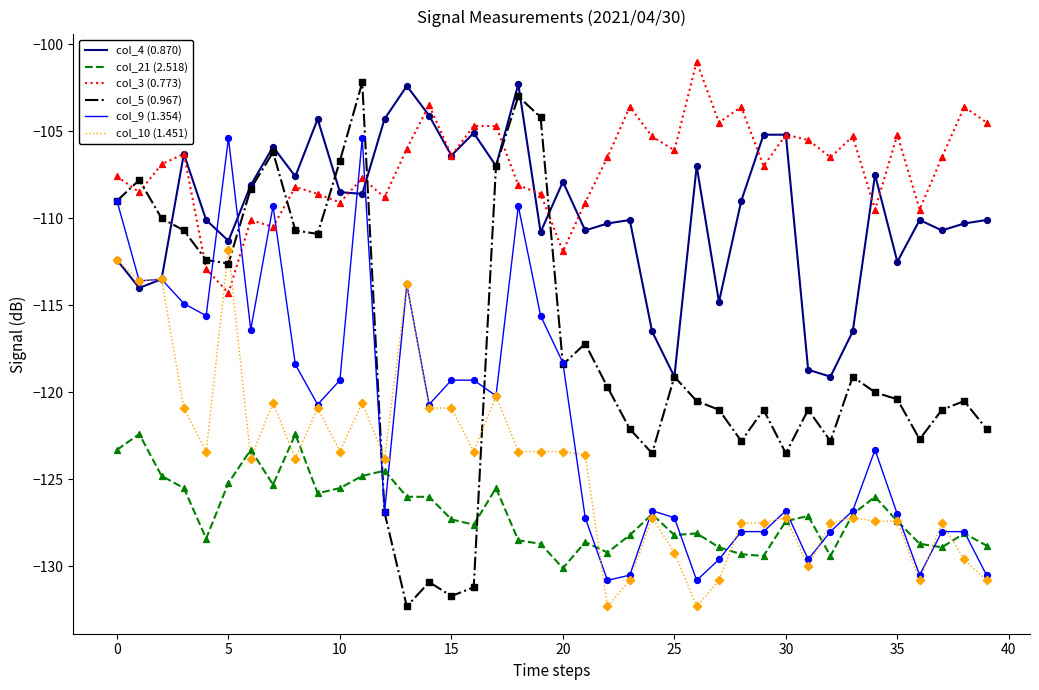

Which series has the largest total across all categories?

col_3 (0.773)